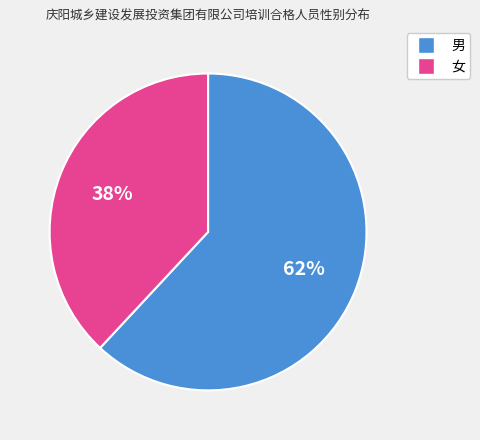

What is the largest slice in the pie chart?

男